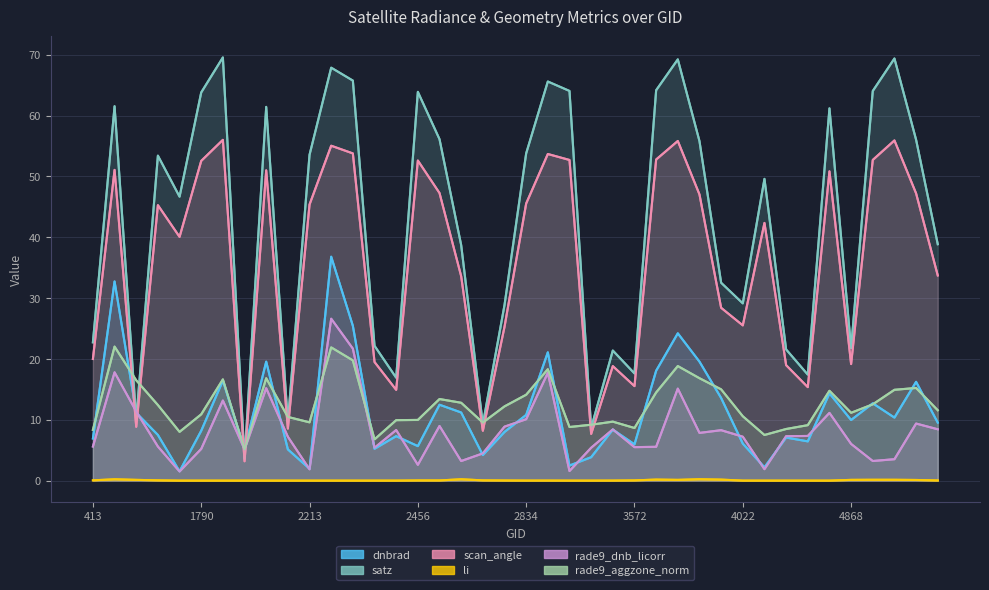

Rank the series at 4985 from highest to lowest value.

satz, scan_angle, dnbrad, rade9_aggzone_norm, rade9_dnb_licorr, li